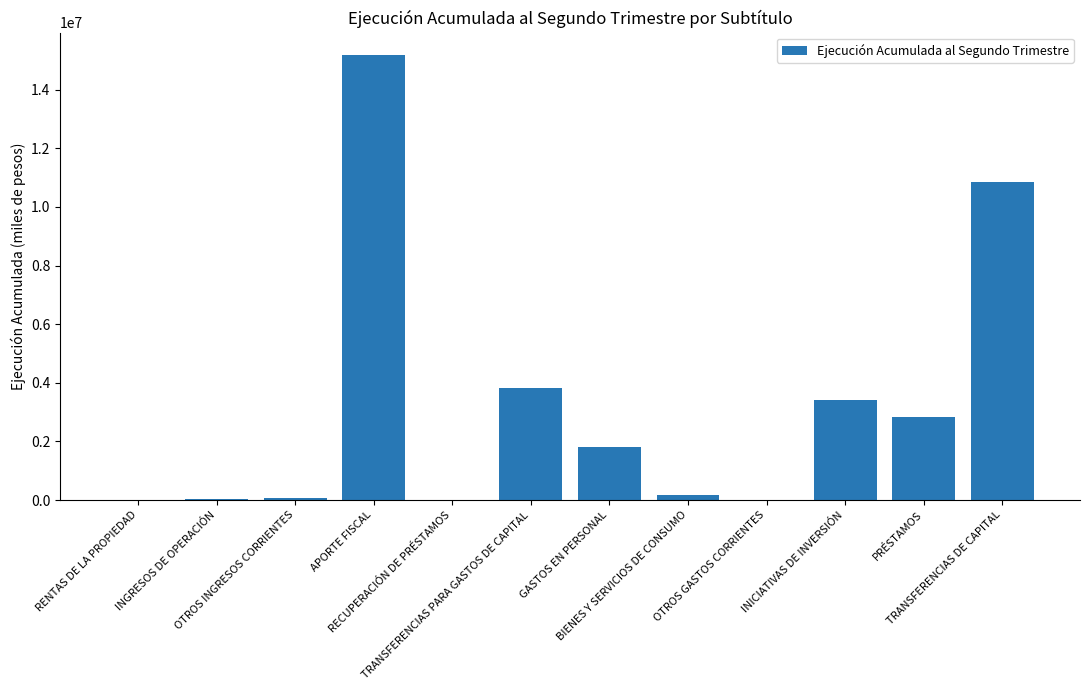

What is the sum of all values?

38262998